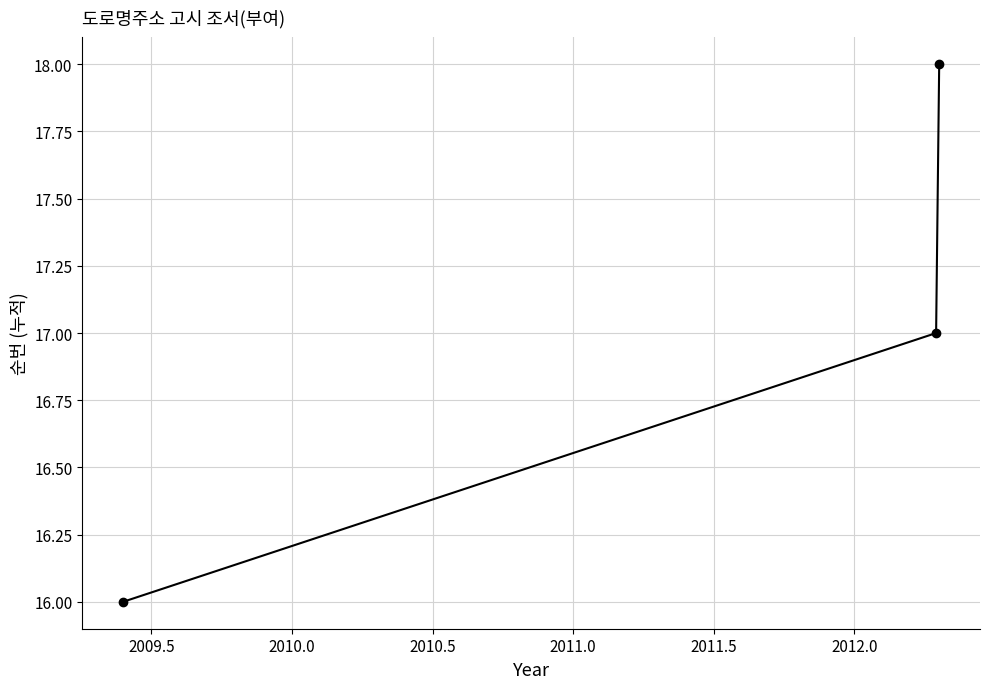

What is the value of the 2nd point from the left?

17